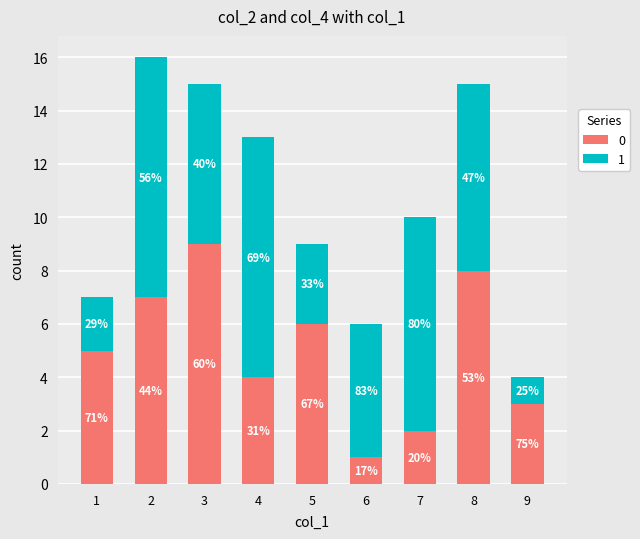

Does the chart contain any negative values?

No